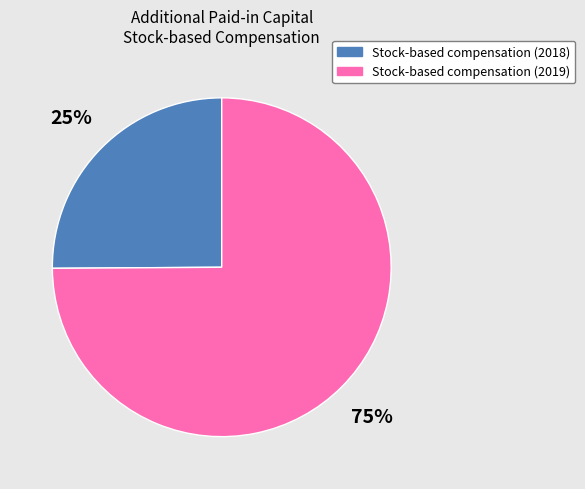

Is there any slice that represents more than half of the pie?

Yes